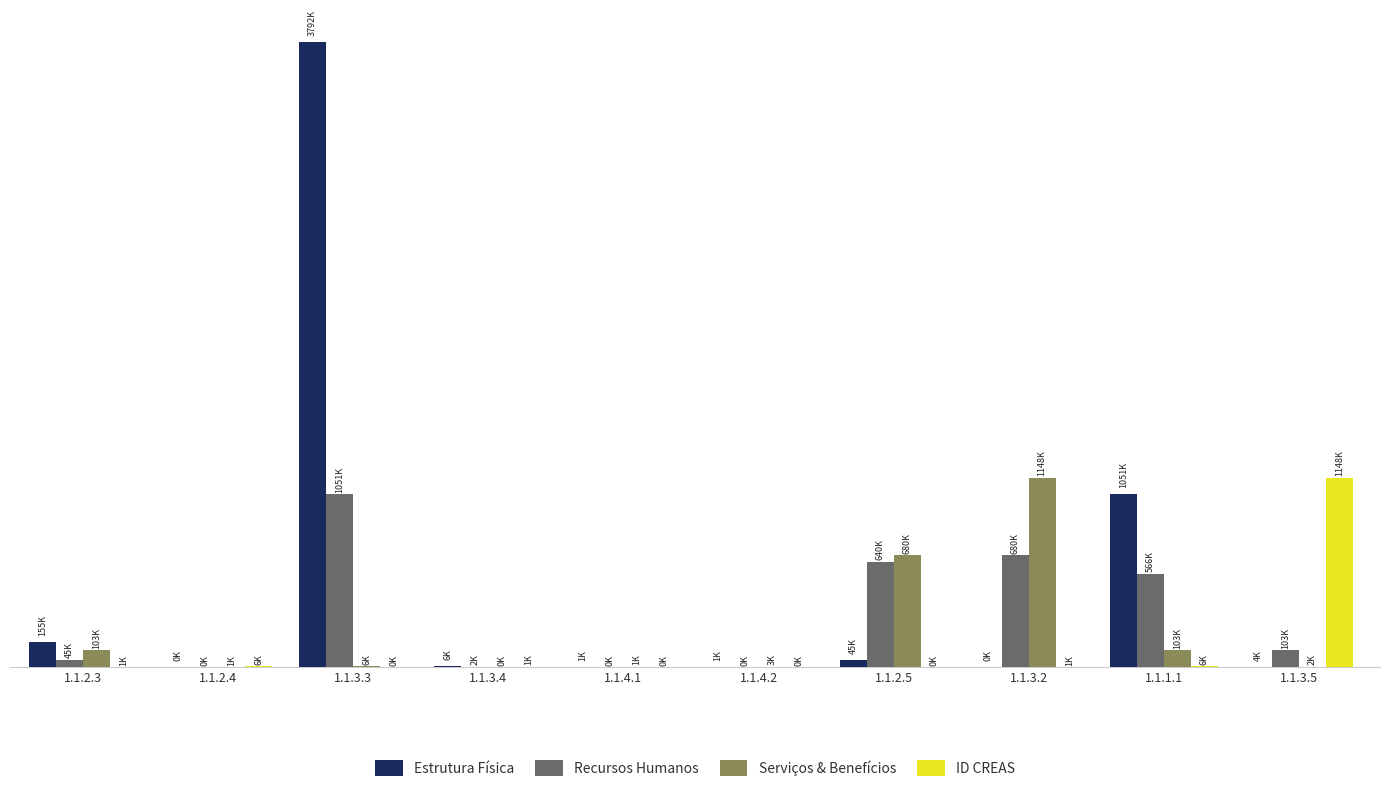

True or false: Serviços & Benefícios has a value of 450.0 at 1.1.4.1.

False